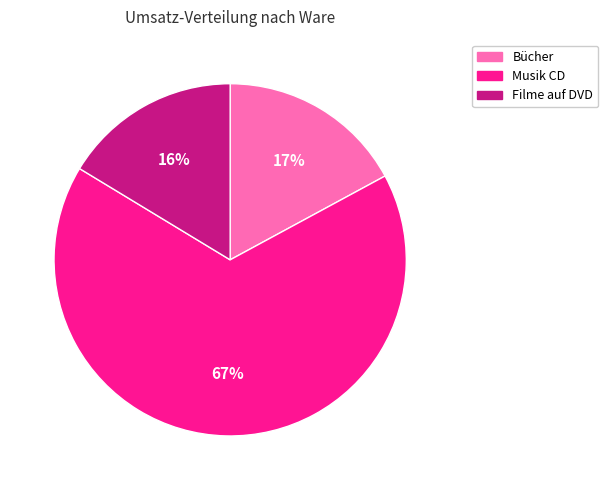

Is the sum of Bücher and Filme auf DVD greater than half?

No